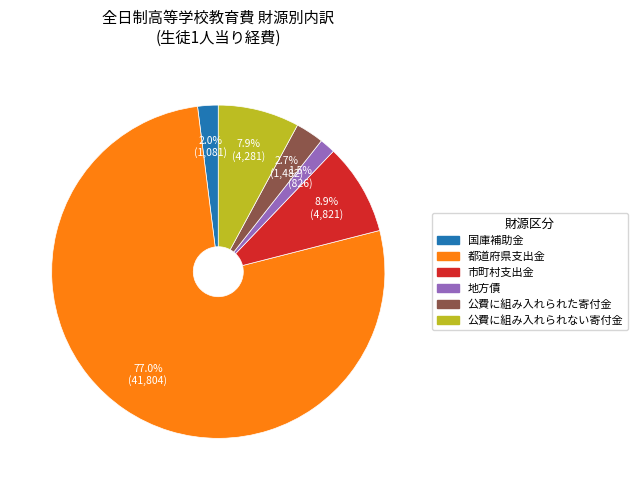

Is it true that 市町村支出金 is 21% of the pie?

False